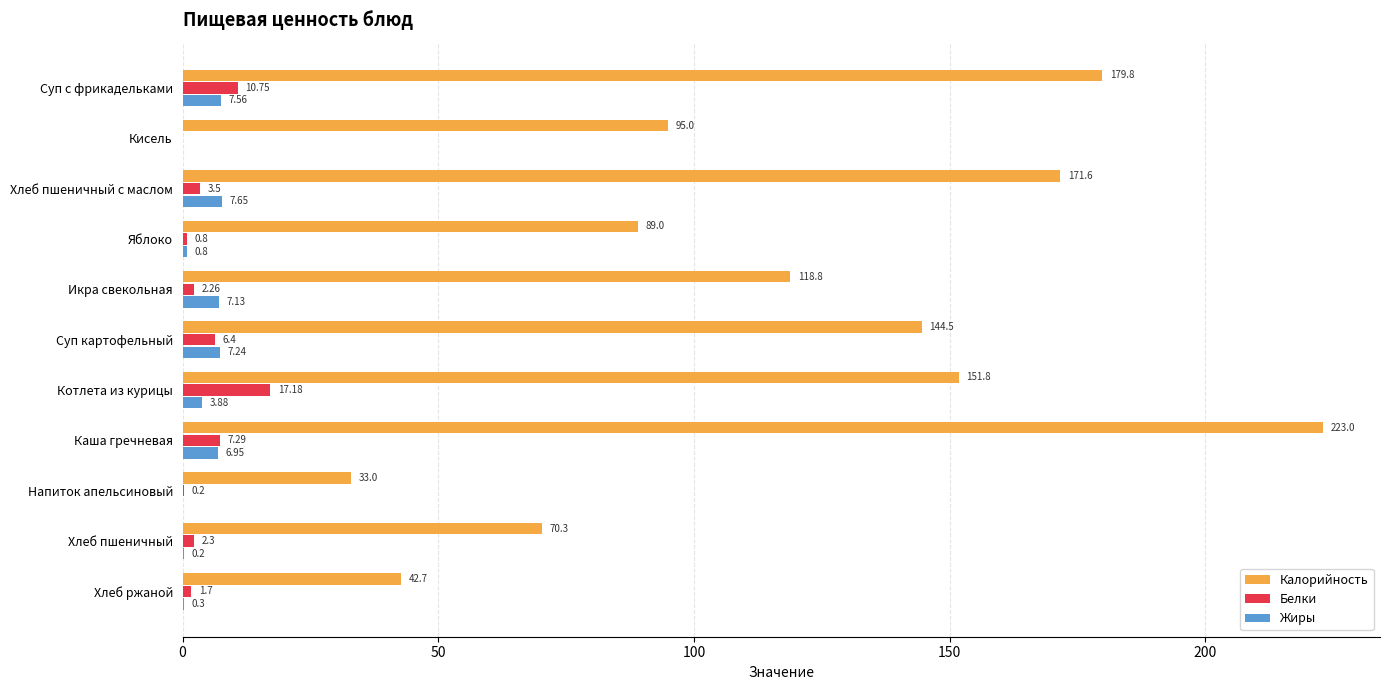

What is the sum of all Калорийность values?

1319.5